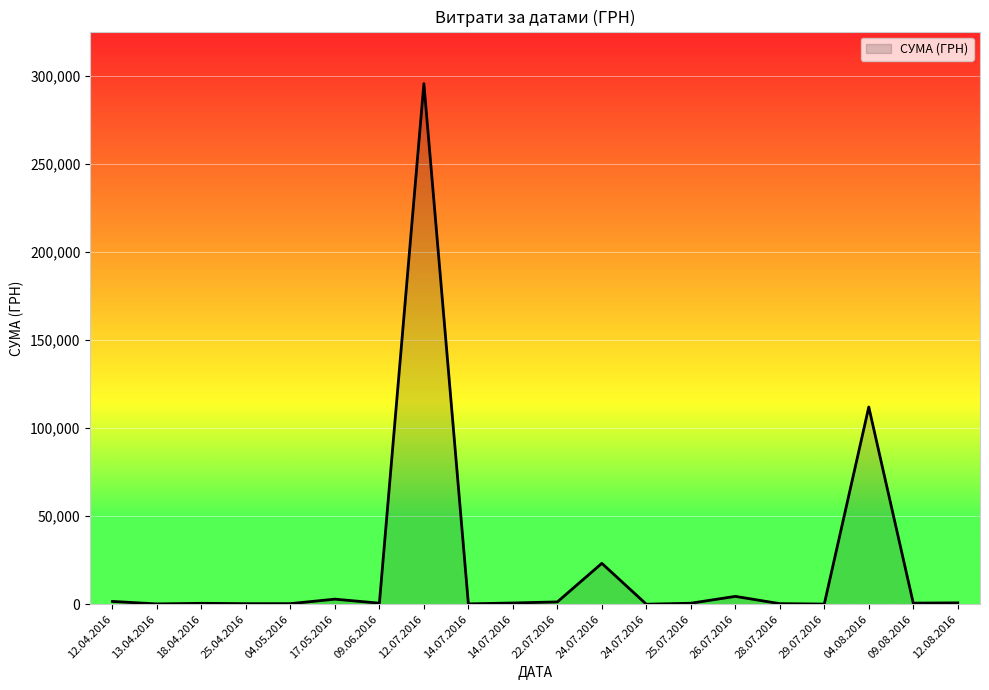

Does the chart display data point markers on the line(s)?

No